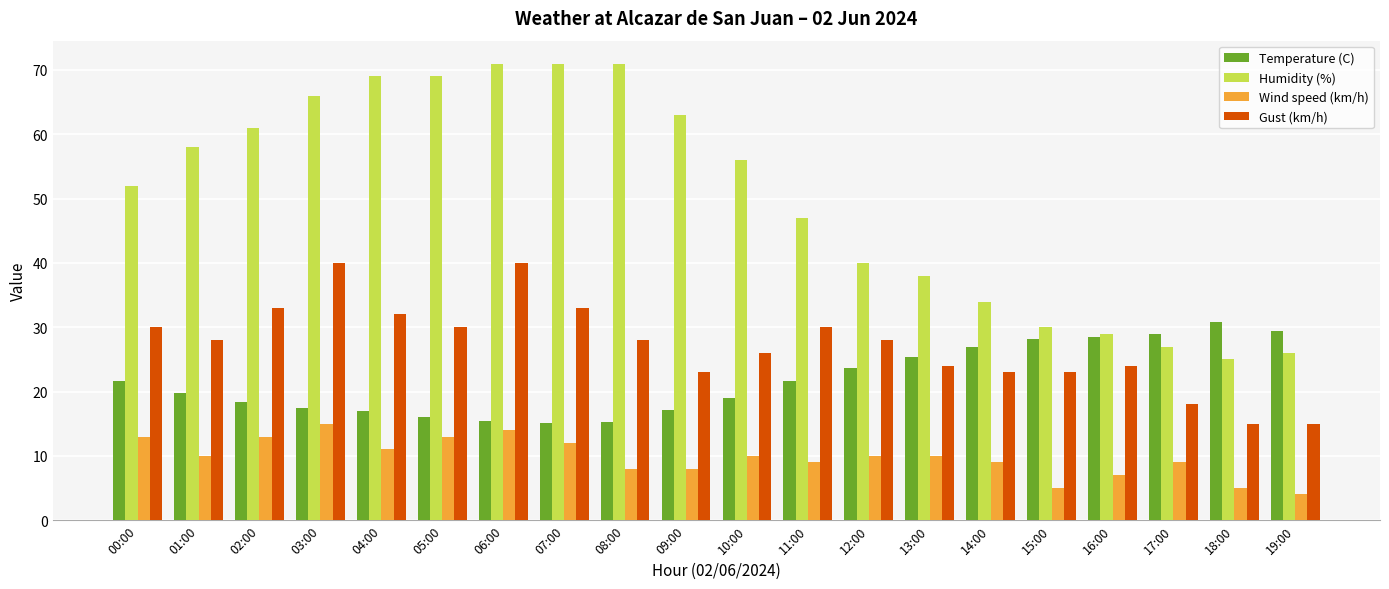

At which label does Wind speed (km/h) first exceed 10?

00:00